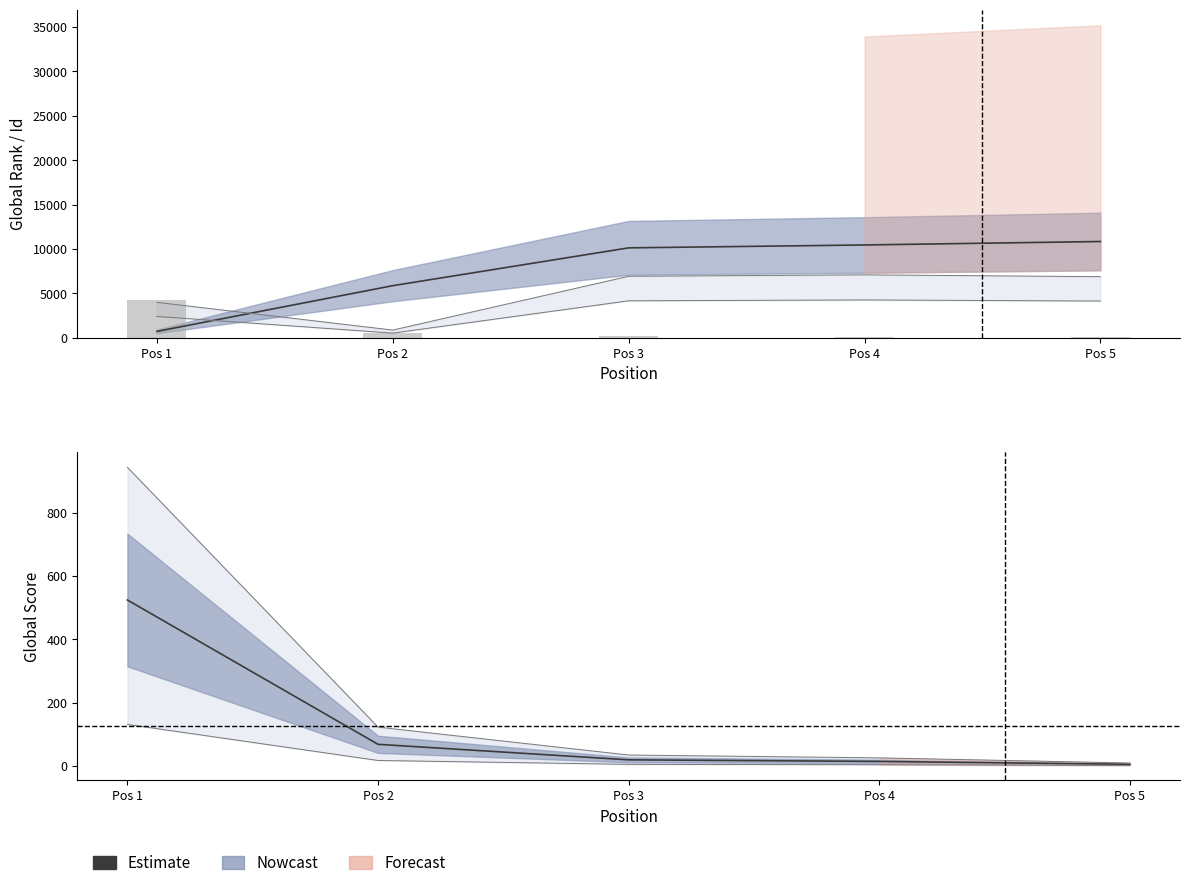

Where does the Id series first go above 6868?

Pos 3